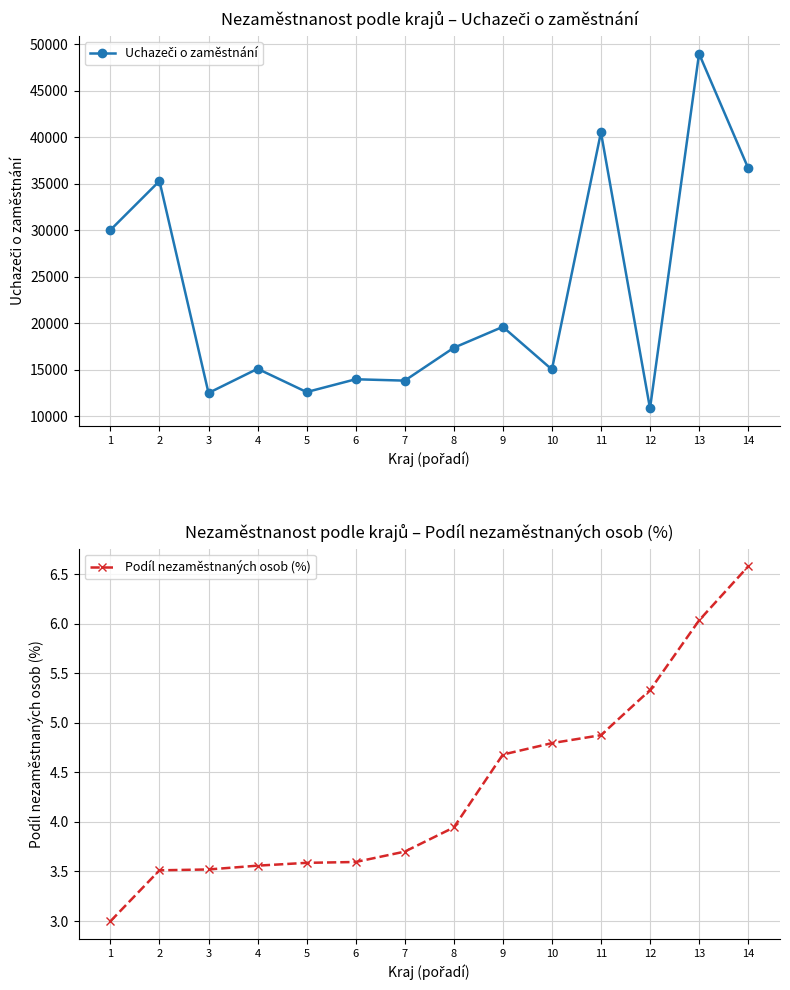

What is the value of the Uchazeči o zaměstnání point at the 13th from the left?

48966.0